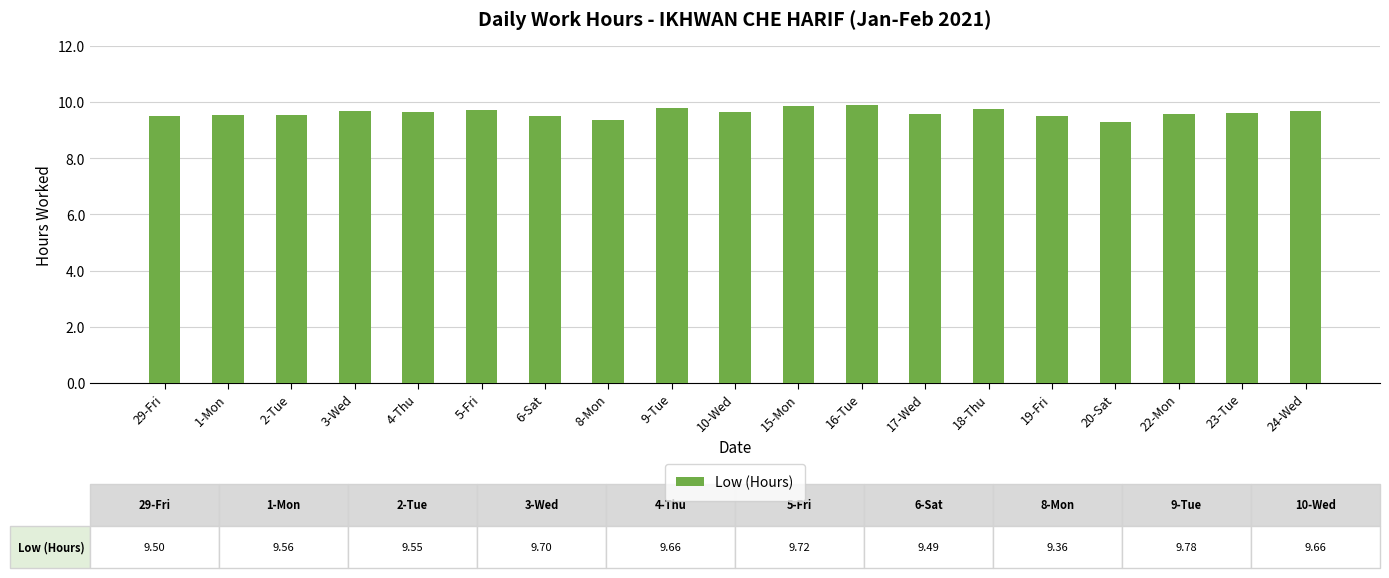

The value at 22-Mon is 12.8. True or false?

False